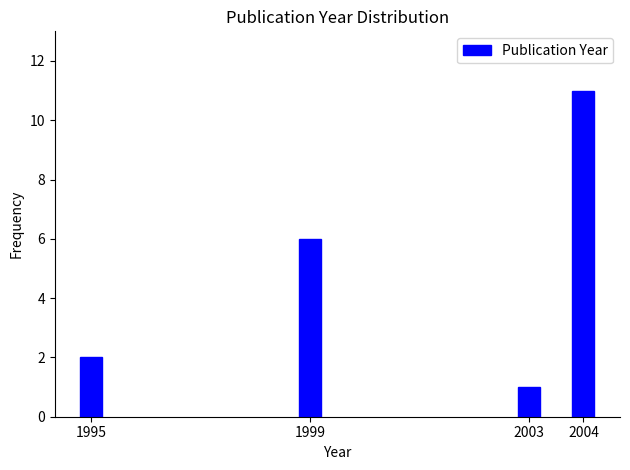

Reading left to right, list all the values displayed in this chart.

2	6	1	11